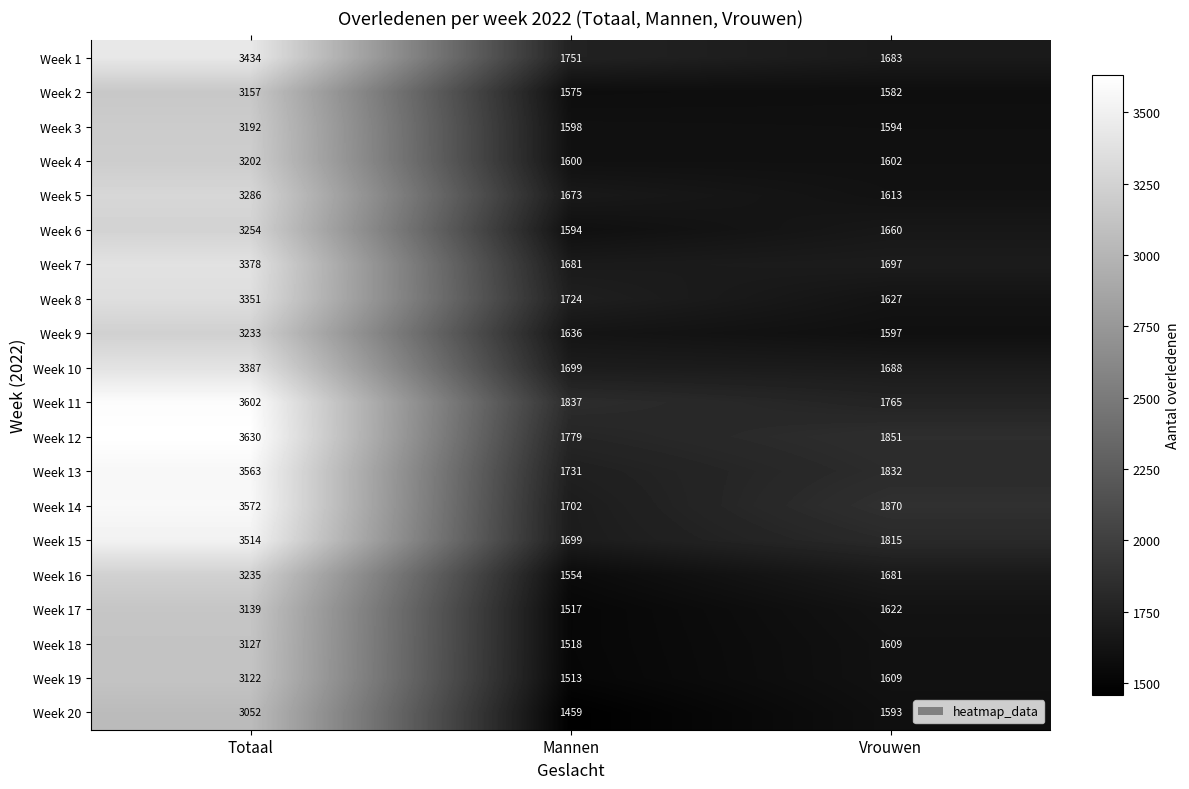

At which category is the sum across all series the highest?

Totaal